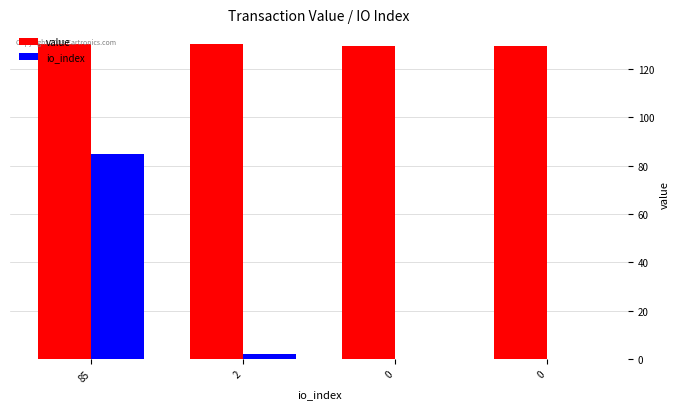

Reading left to right, list all the values displayed in this chart.

value: 85=130.4	2=130.4	0=129.4	0=129.4
io_index: 85=85.0	2=2.0	0=0.0	0=0.0